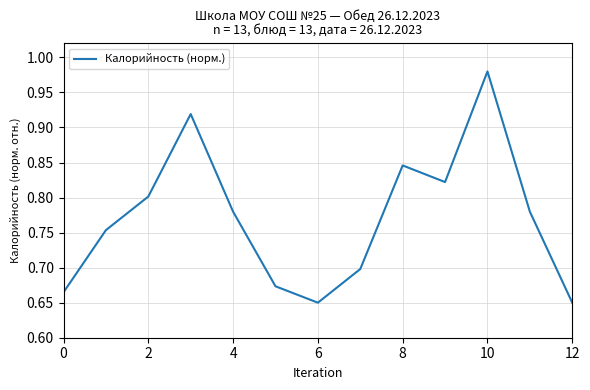

What is the difference between the maximum and minimum values?

0.3